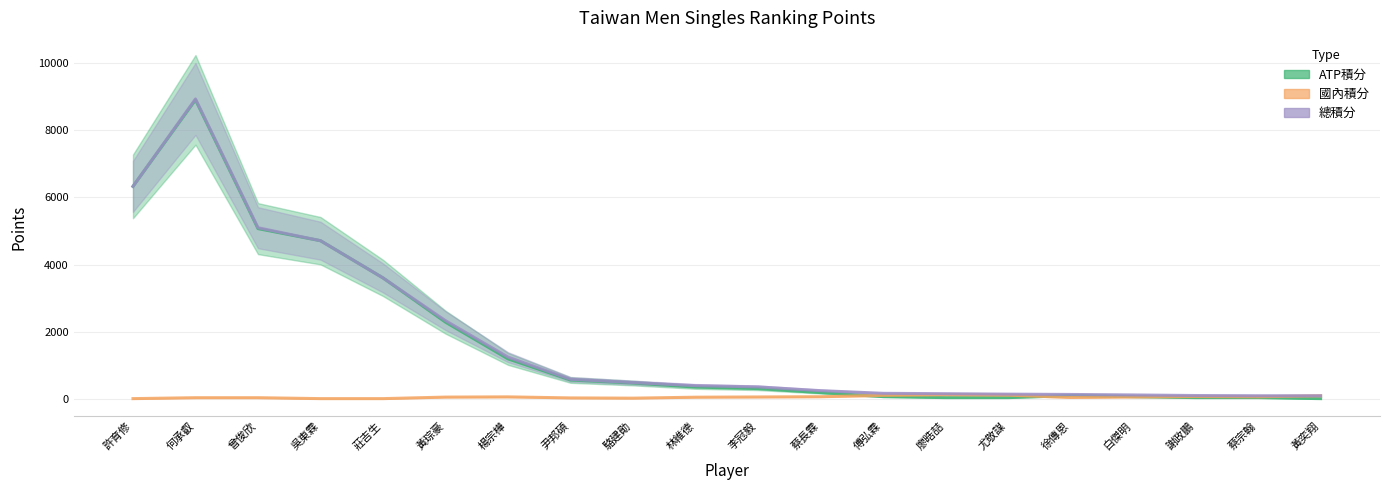

True or false: 國內積分 has a value of 27.5 at 何承叡.

True